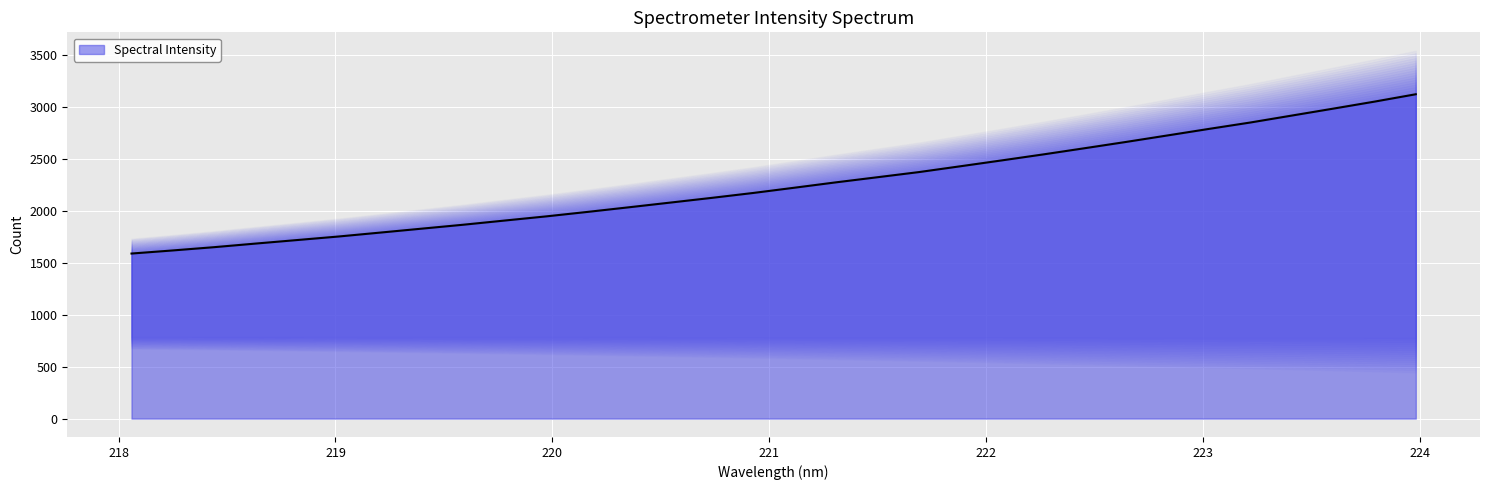

How many data points are less than 2224?

16